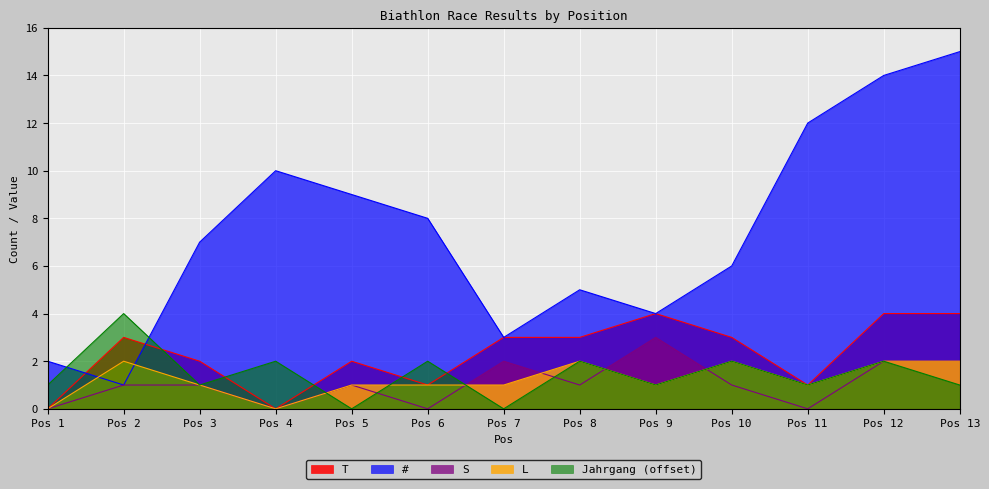

How many values in the # series are below 7?

6